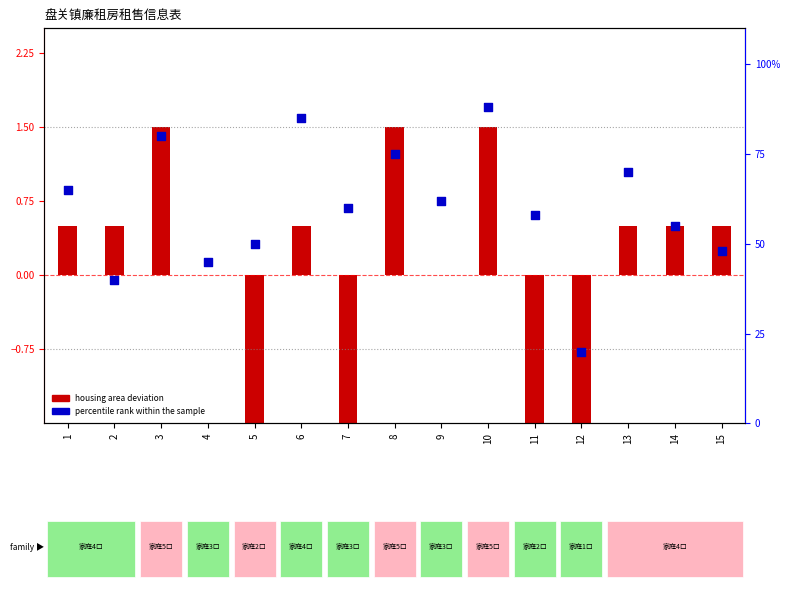

What are all the series names shown in the legend?

housing area deviation, percentile rank within the sample